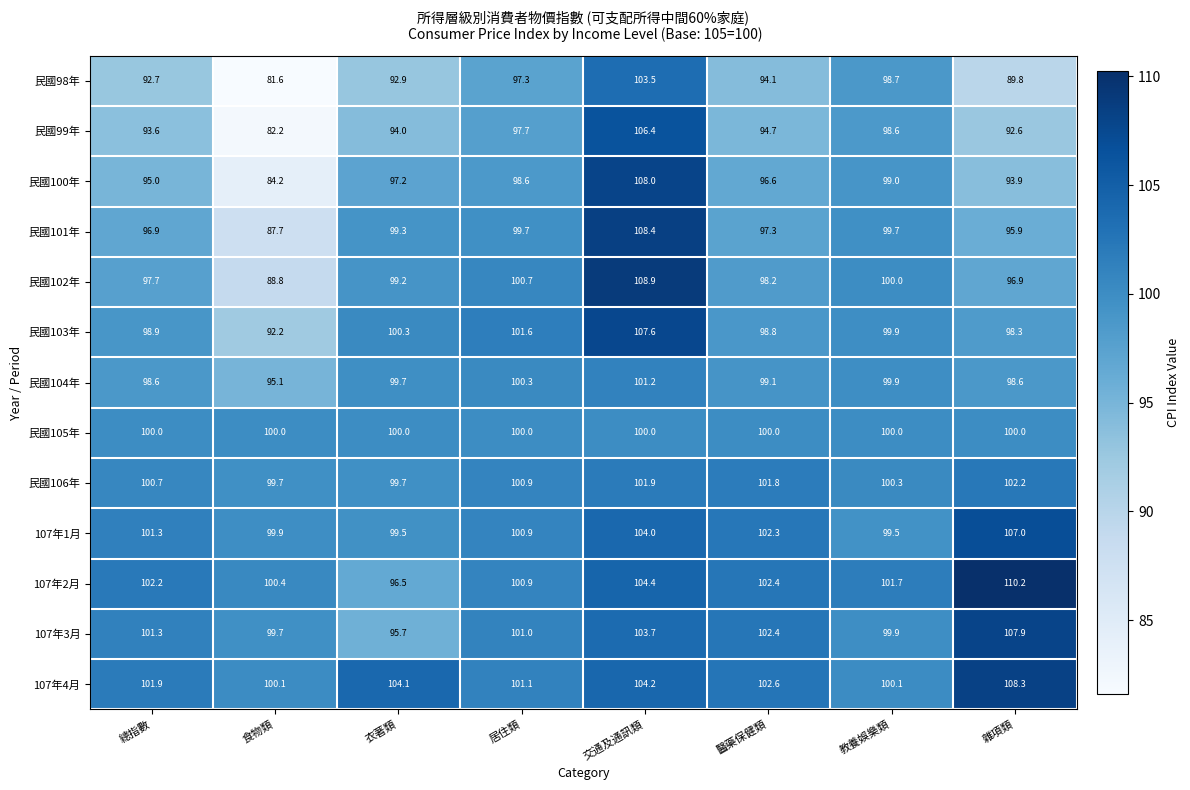

What is the sum of the 民國104年 values at 教養娛樂類 and 醫藥保健類?

199.0